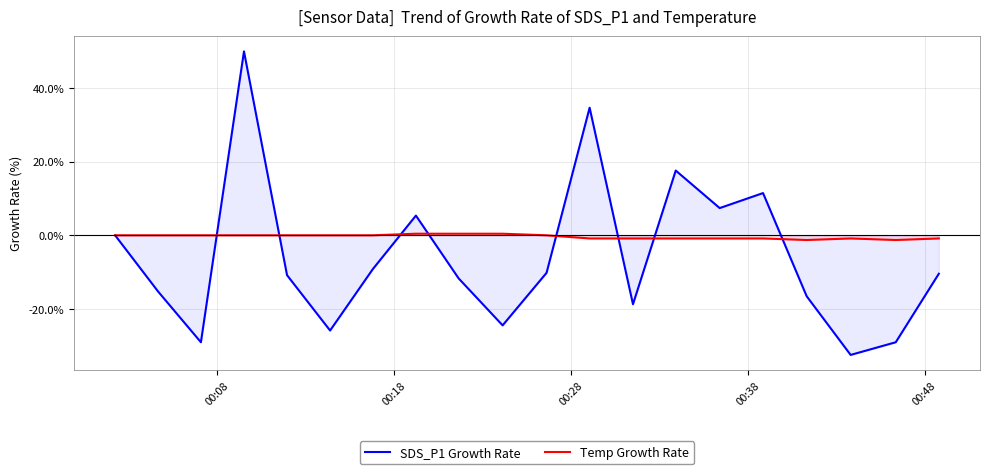

Rank the series by their maximum value, from lowest to highest.

Temp Growth Rate, SDS_P1 Growth Rate